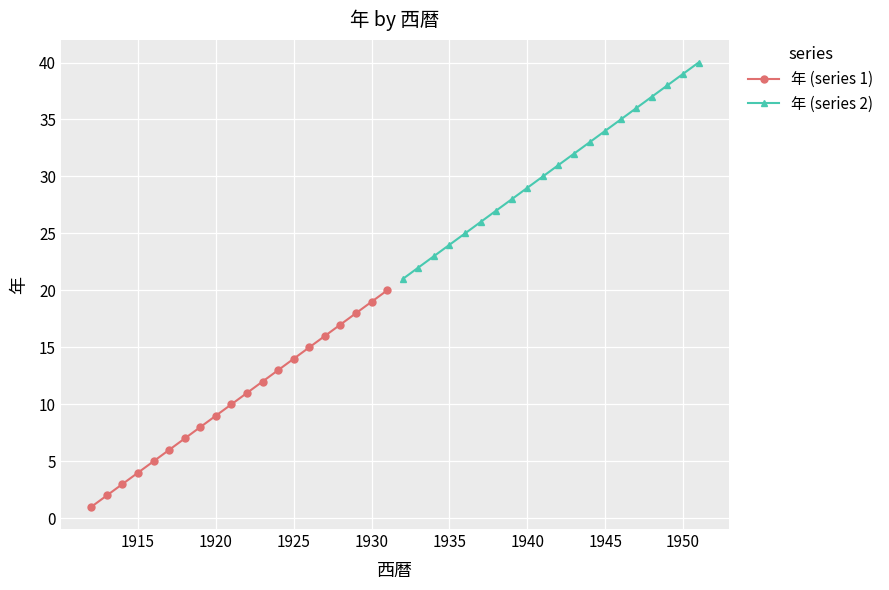

True or false: 年 (series 2) has more than 2 points higher than both neighbors.

False